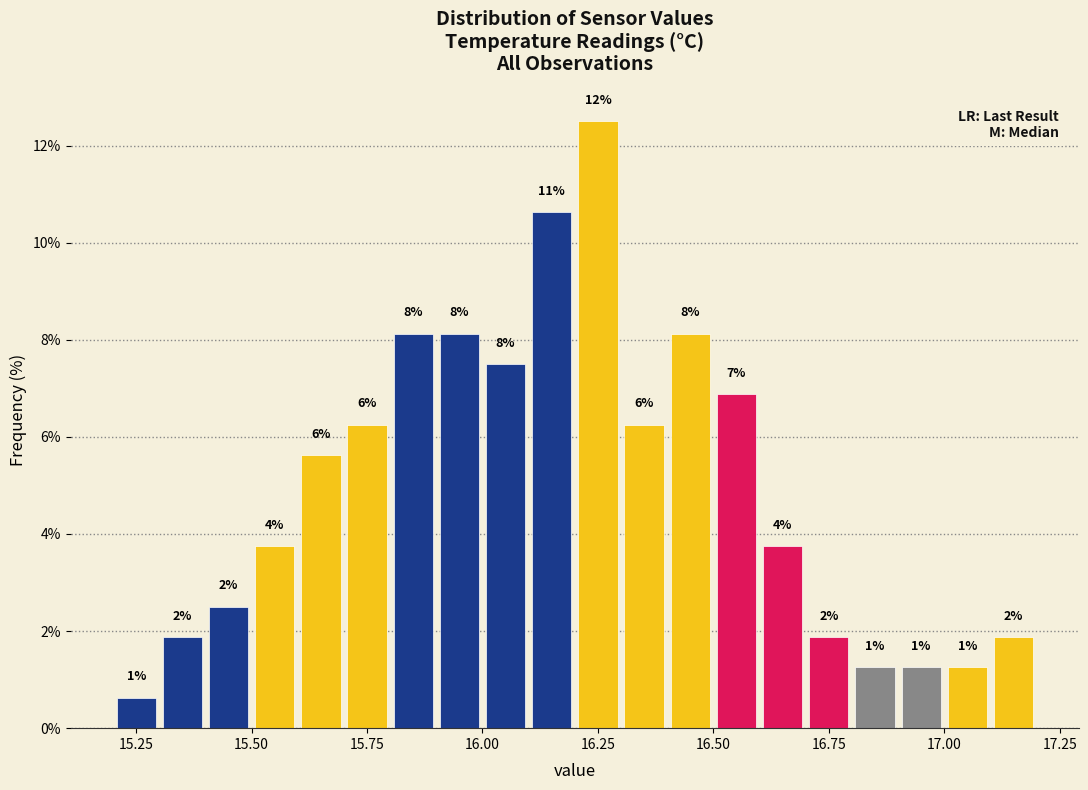

Around what value on the x-axis is the tallest bar? Give the approximate position of its centre, as read against the axis.

16.25